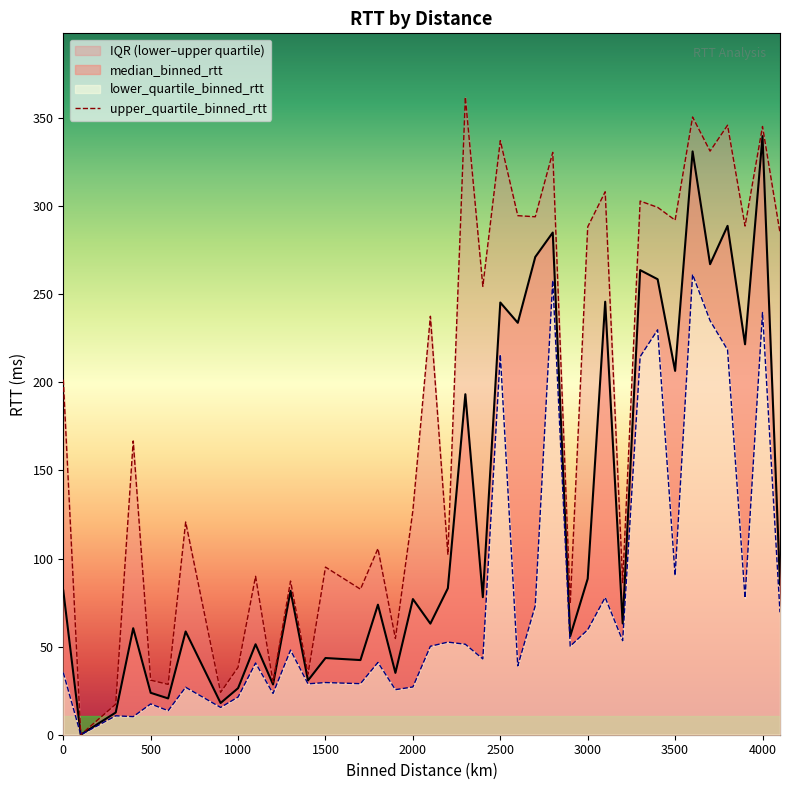

At which label does median_binned_rtt reach its peak?

4000